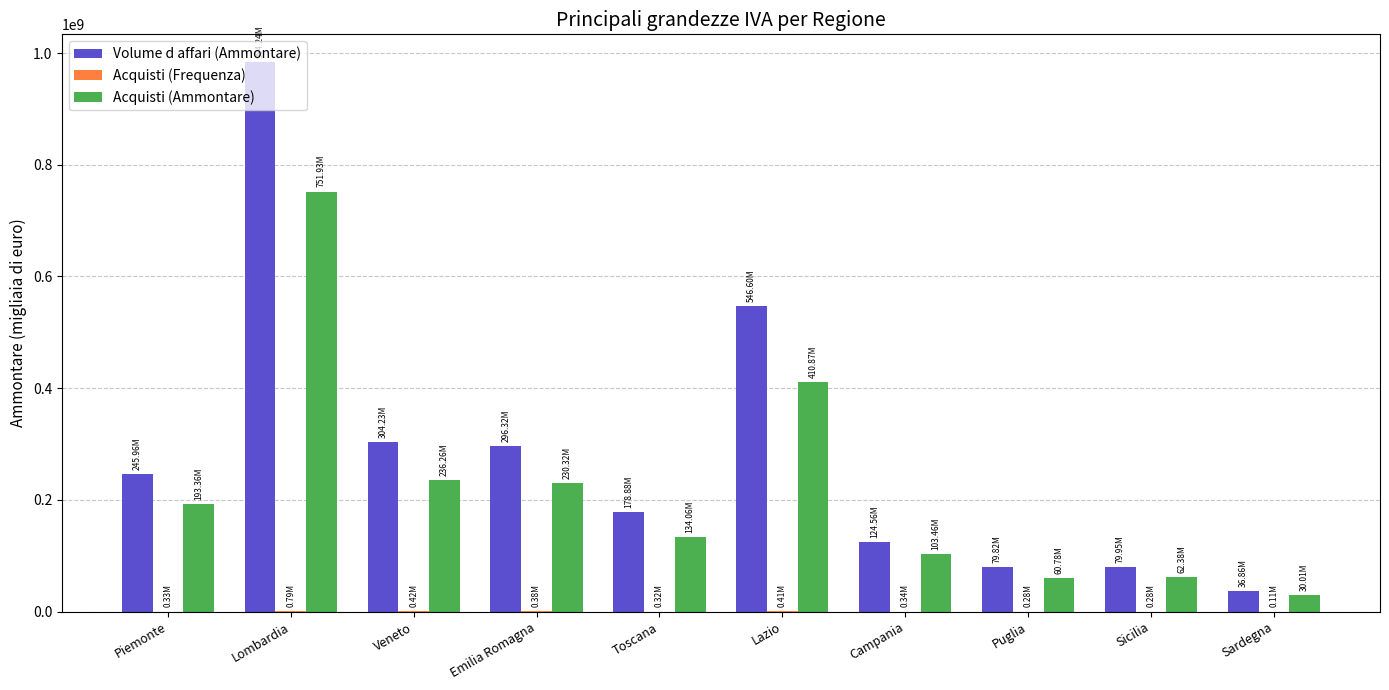

True or false: Volume d affari (Ammontare) has a value of 321337027 at Piemonte.

False